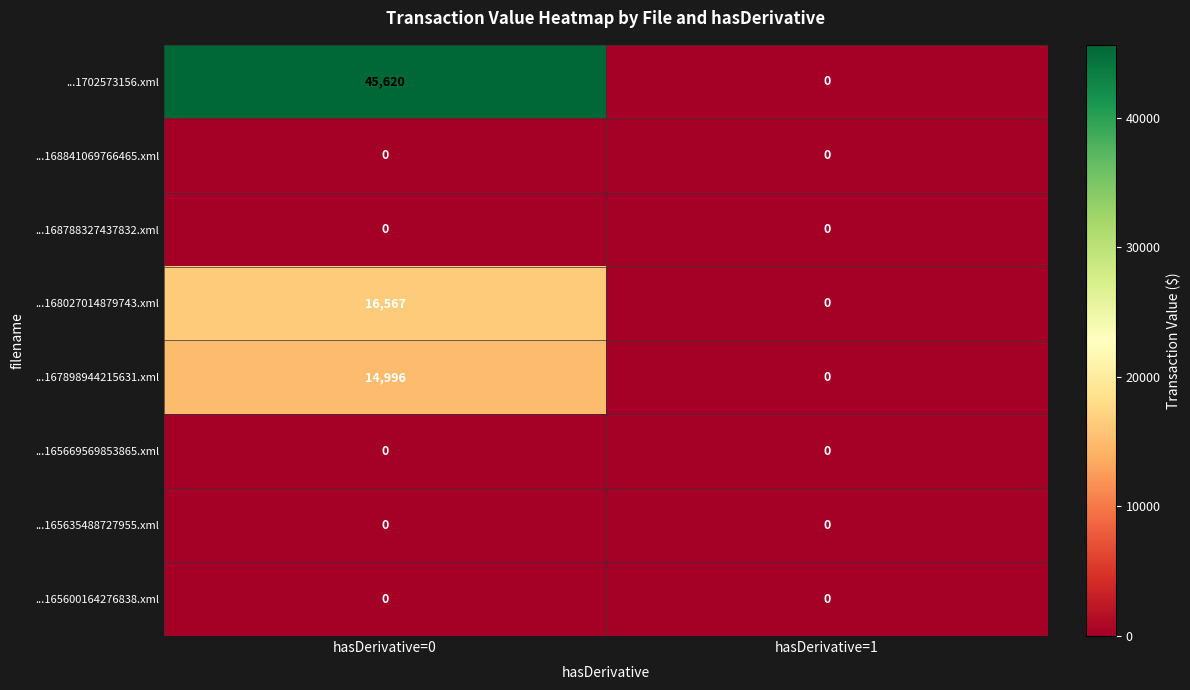

At which category does the chart reach its peak across all series?

hasDerivative=0